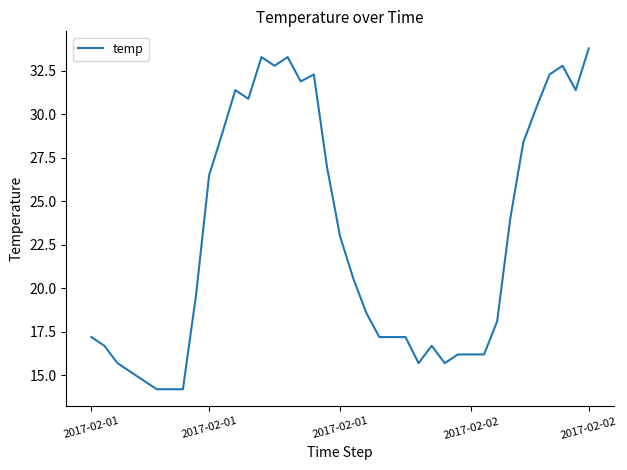

What is the minimum value shown in the chart?

14.2